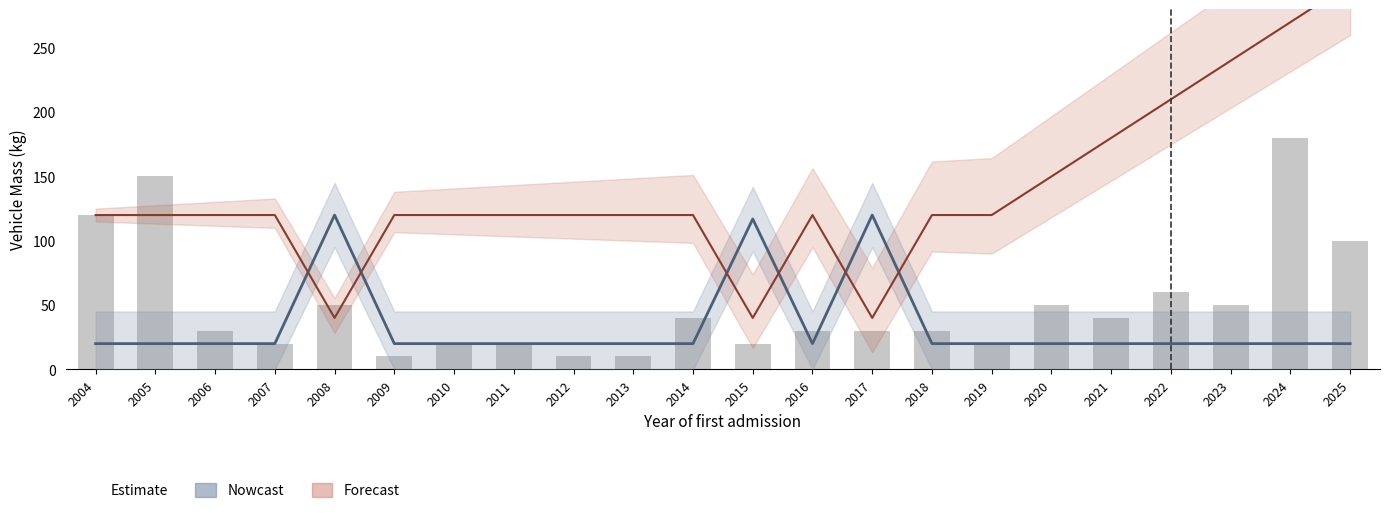

At which label is Forecast closest to 170?

2021